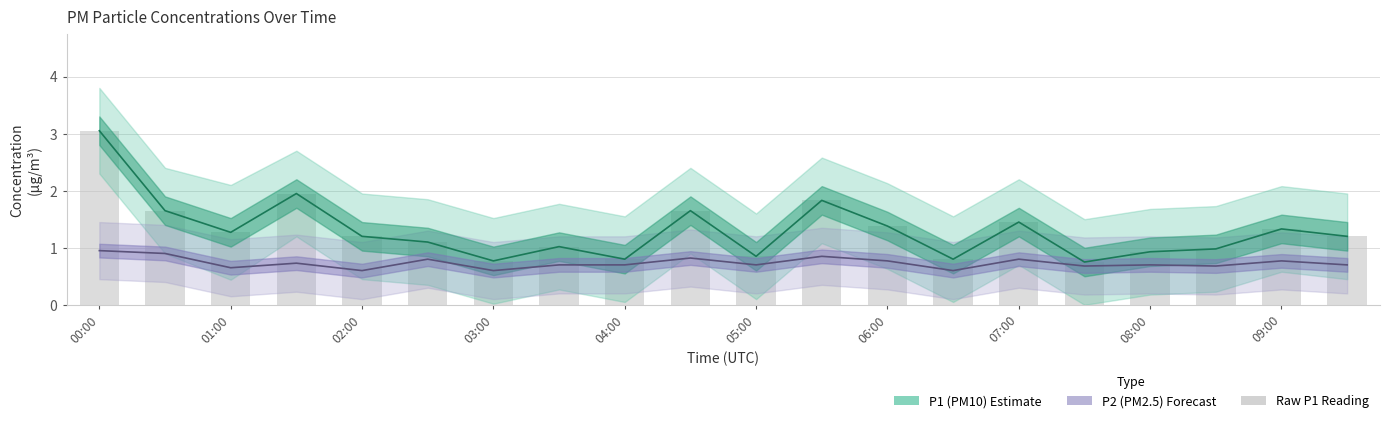

What is the difference between the Raw P1 values at 12 and 17?

0.4